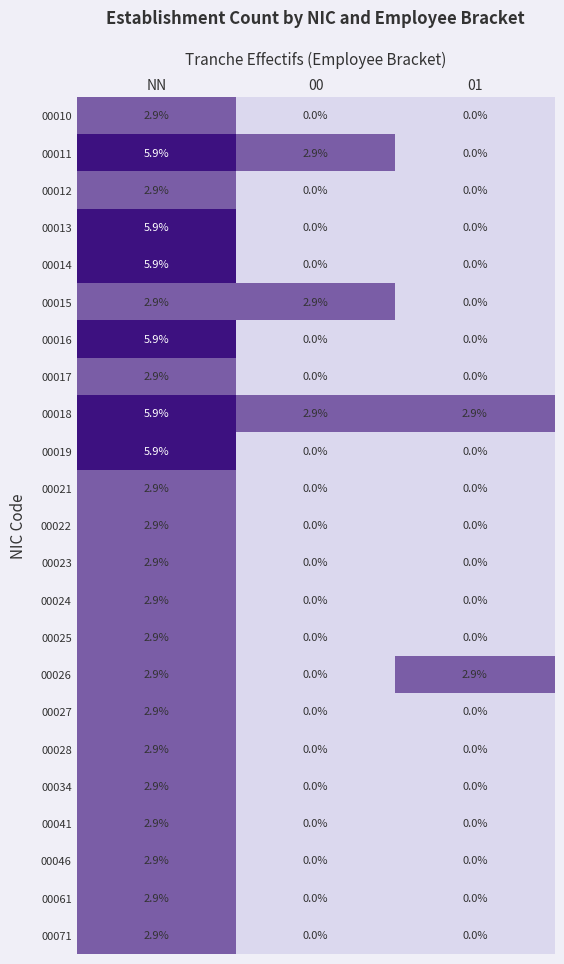

What is the total value across all series at 00?

8.7